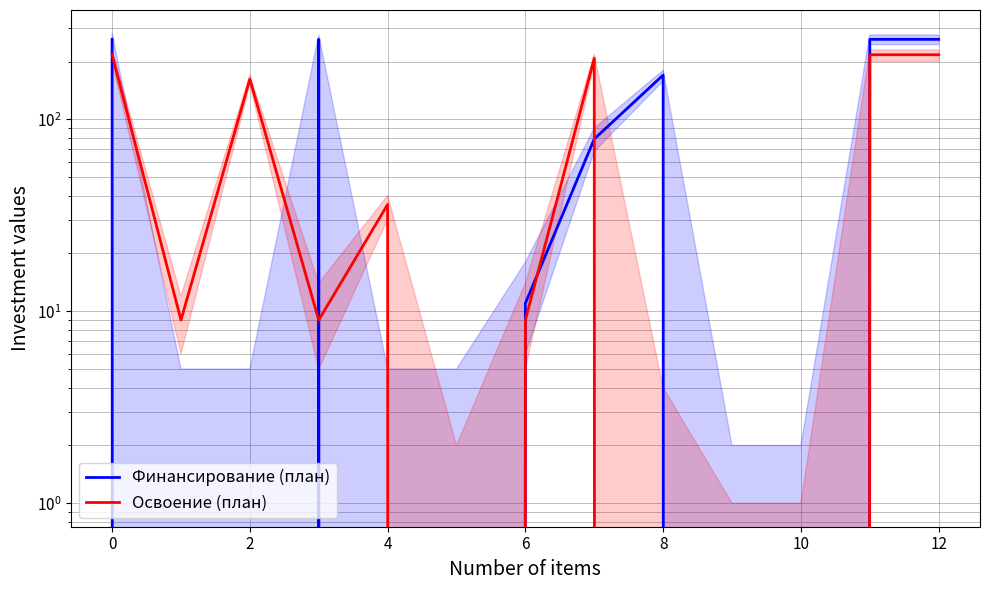

What is the label of the 4th point from the left?

4